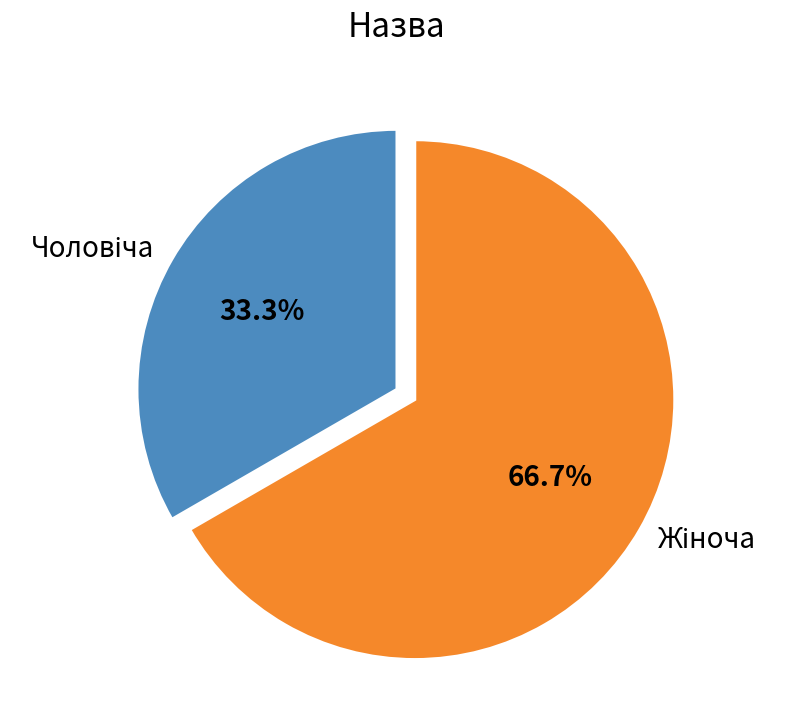

Is there a majority slice in this chart?

Yes